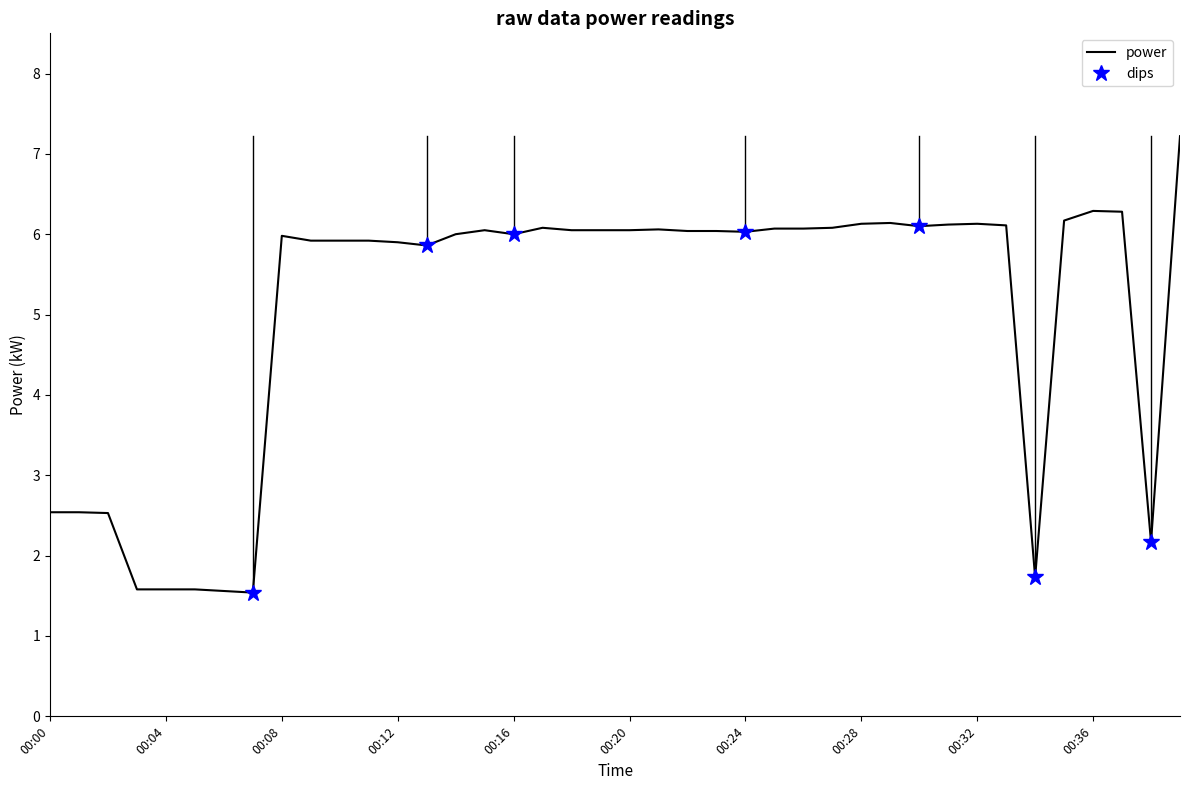

What is the smallest value displayed?

1.5